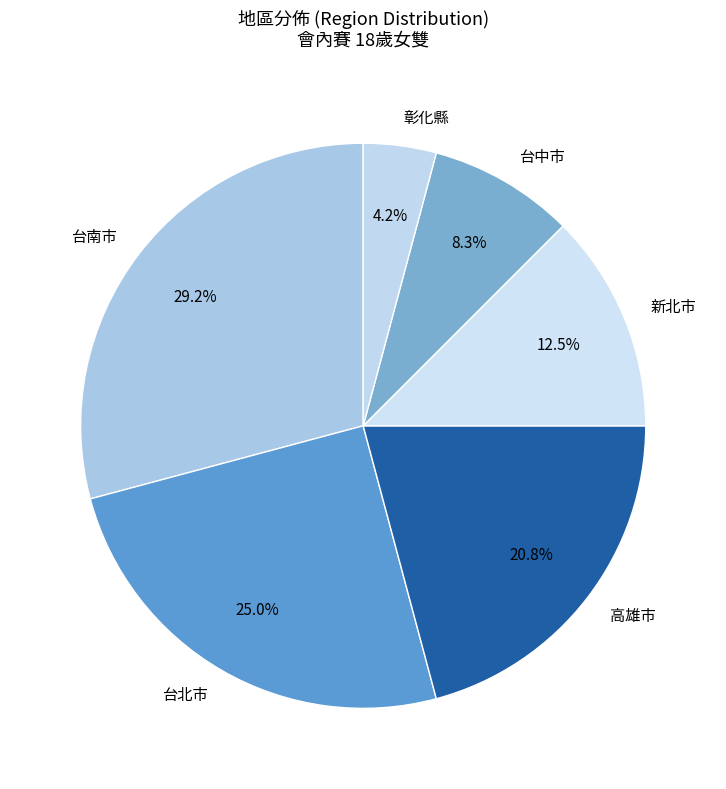

Rank the categories by value from highest to lowest.

台南市, 台北市, 高雄市, 新北市, 台中市, 彰化縣